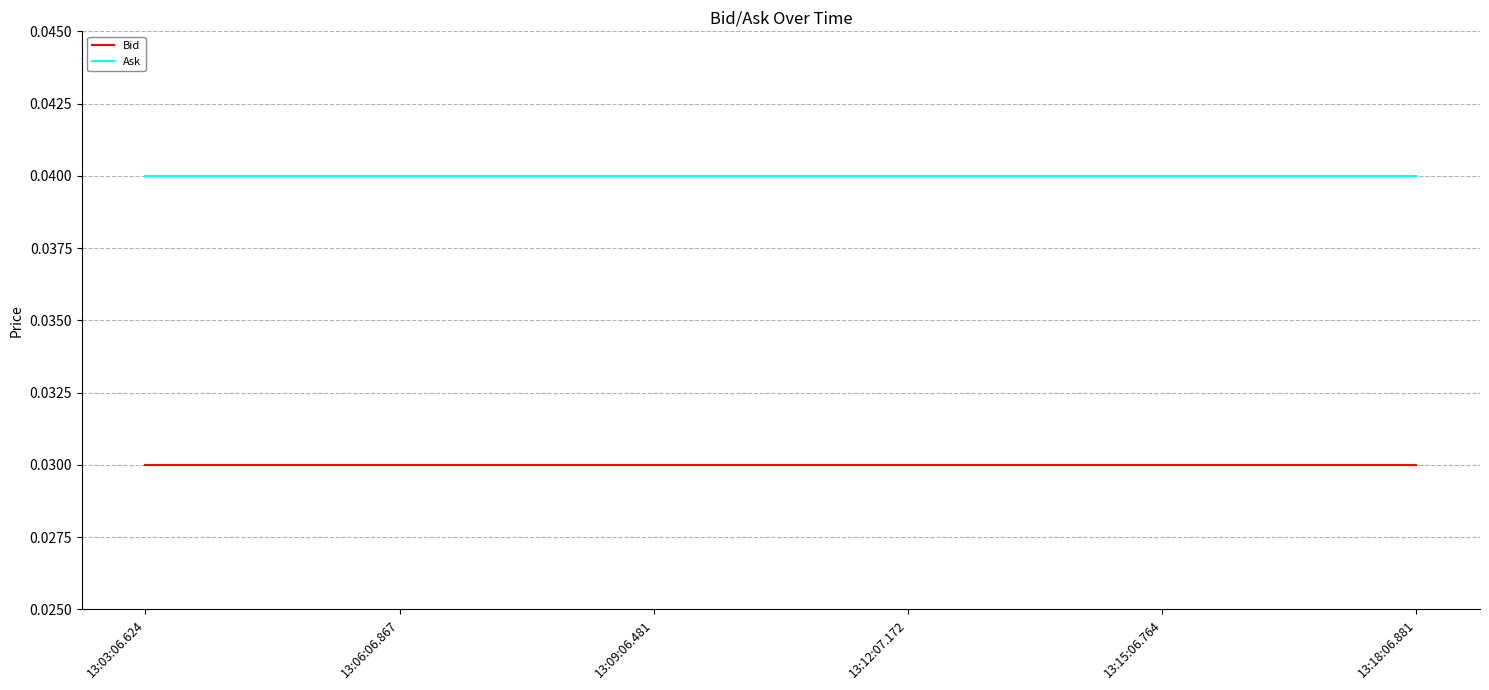

Is the value of Ask at 13:18:06.881 greater than the value of Bid at 13:06:06.867?

Yes